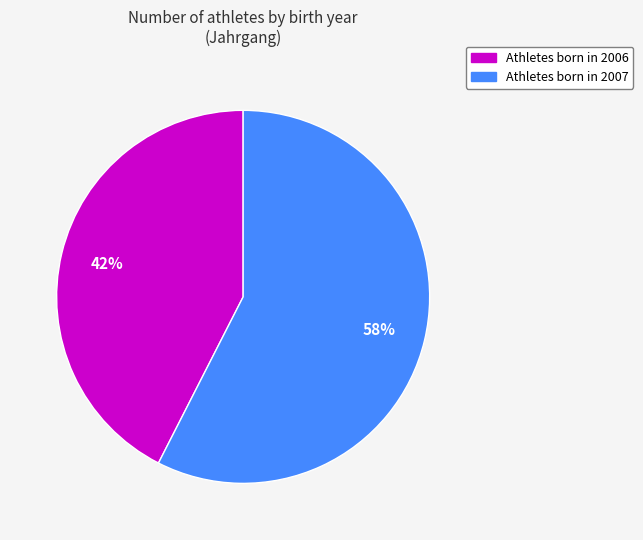

Is there a majority slice in this chart?

Yes